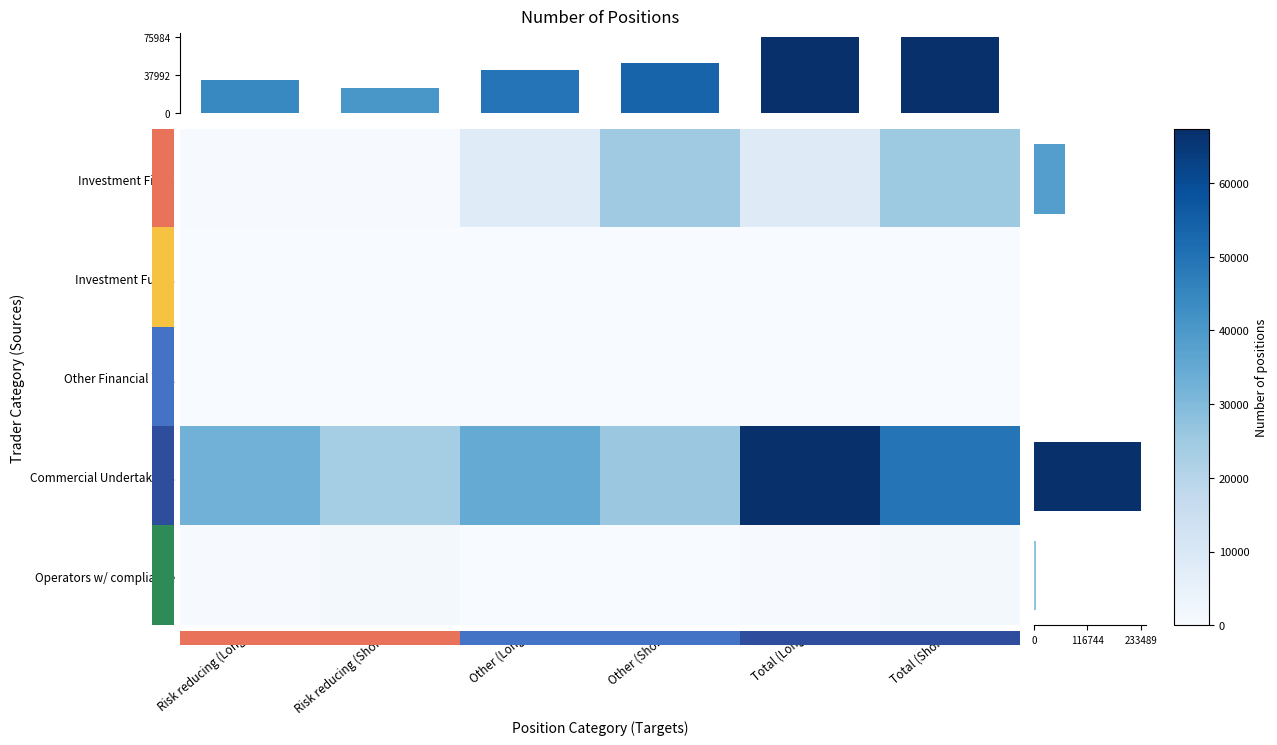

What is the total value across all series at Other (Short)?

50420.0